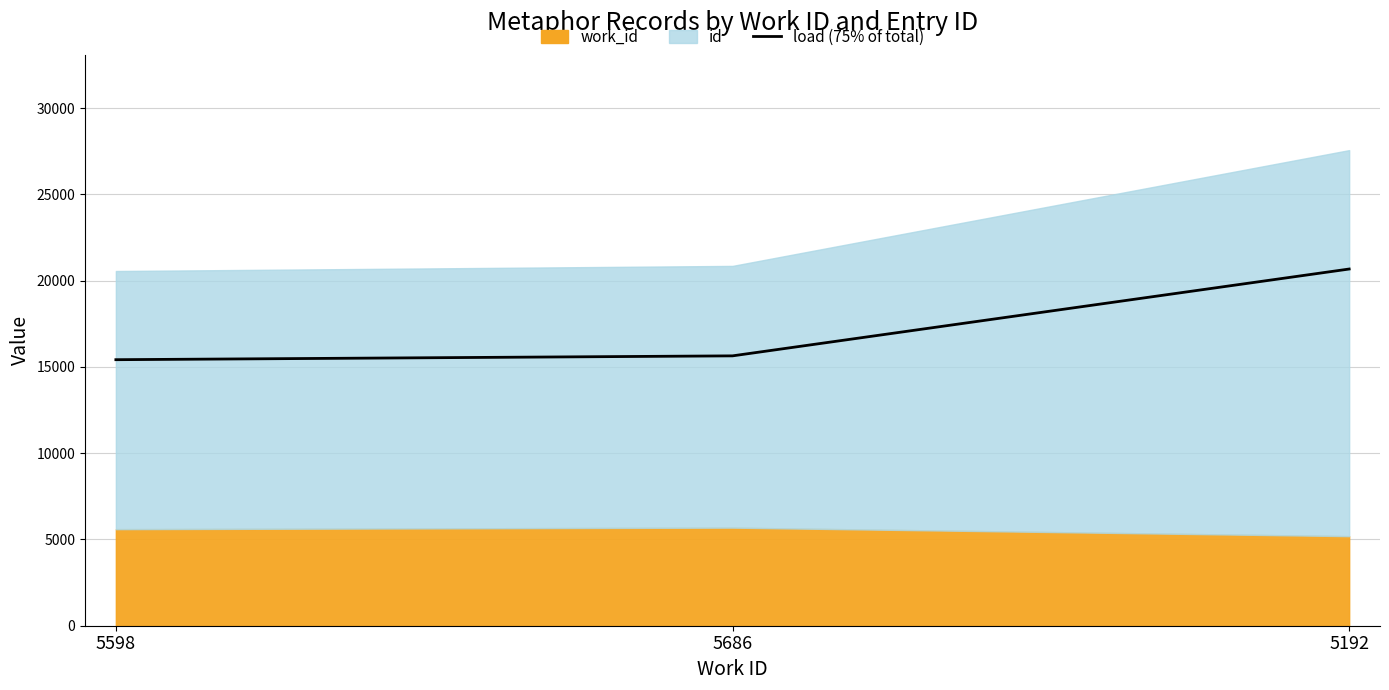

The chart shows a value of 15643.5 at 5686. True or false?

True